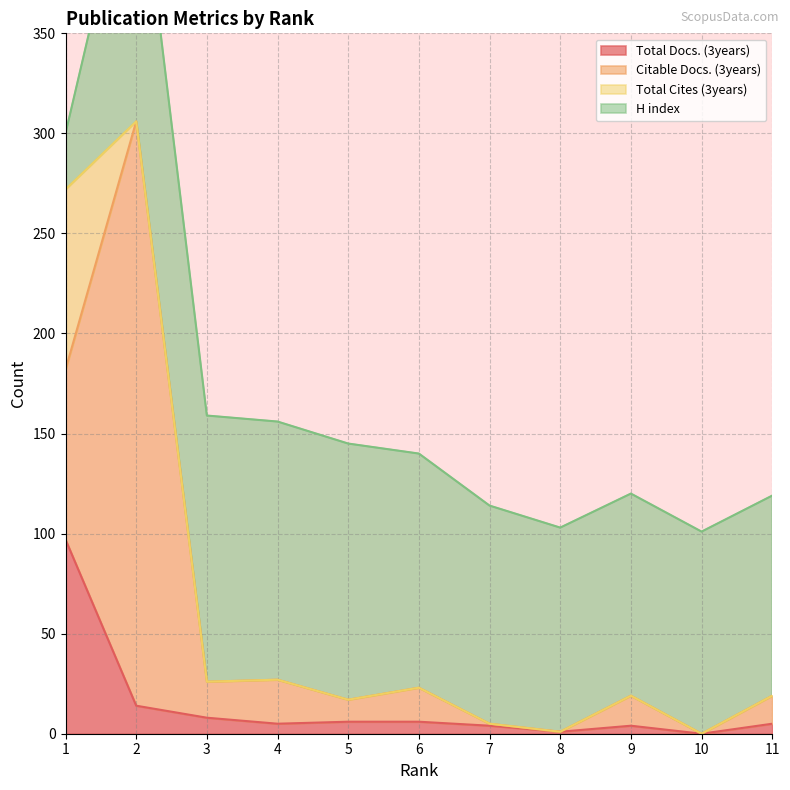

Is the value of Total Docs. (3years) at 10 greater than the value of H index at 7?

No